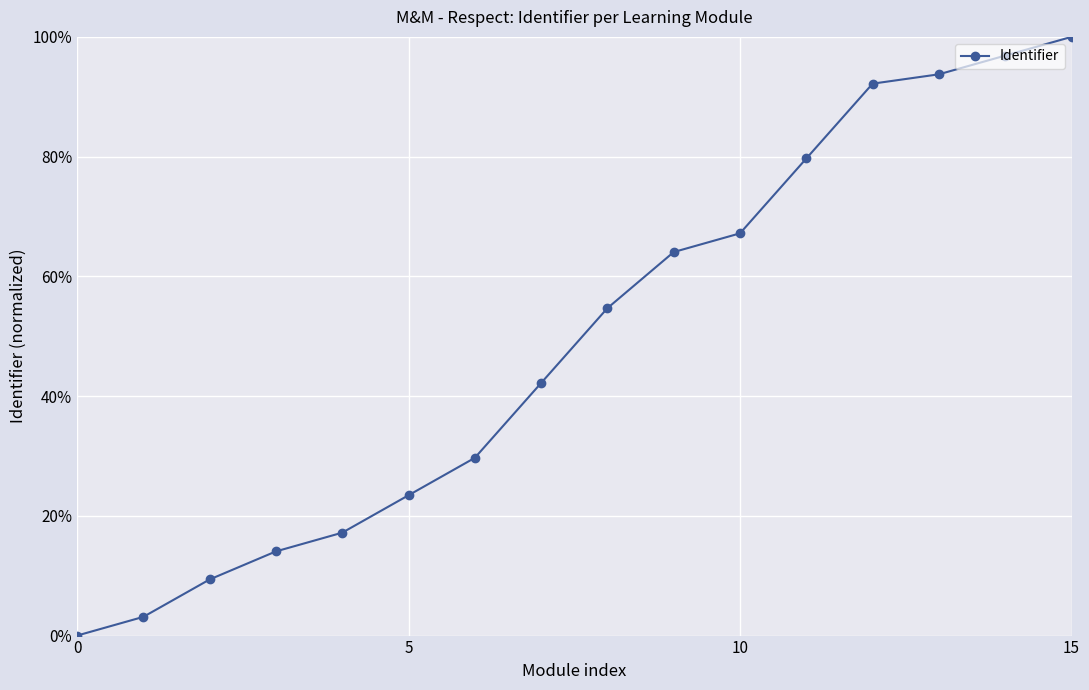

Is this an area chart (filled region under the line)?

No